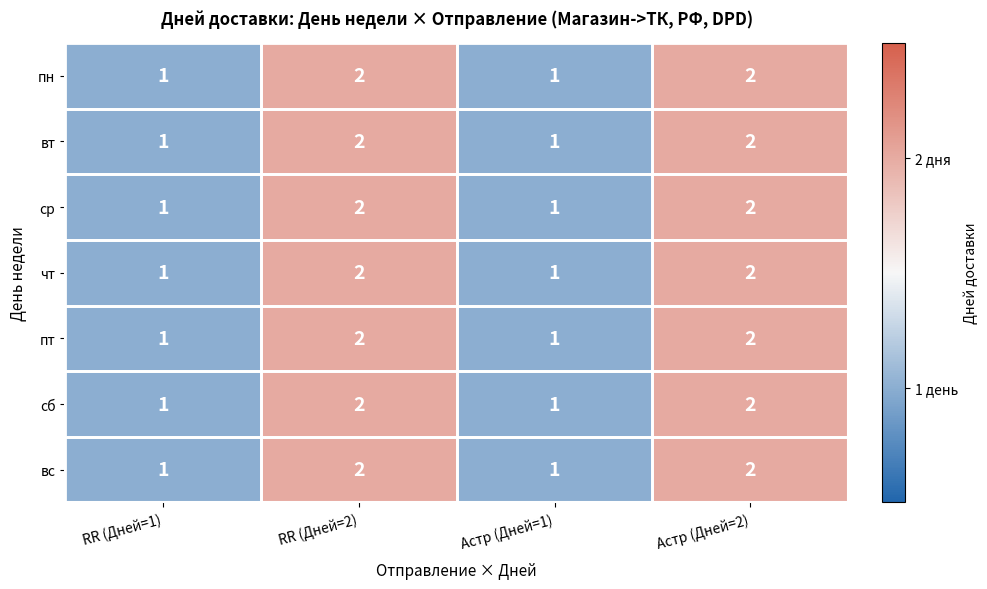

What is the sum of the пн values at Астр (Дней=2) and RR (Дней=1)?

3